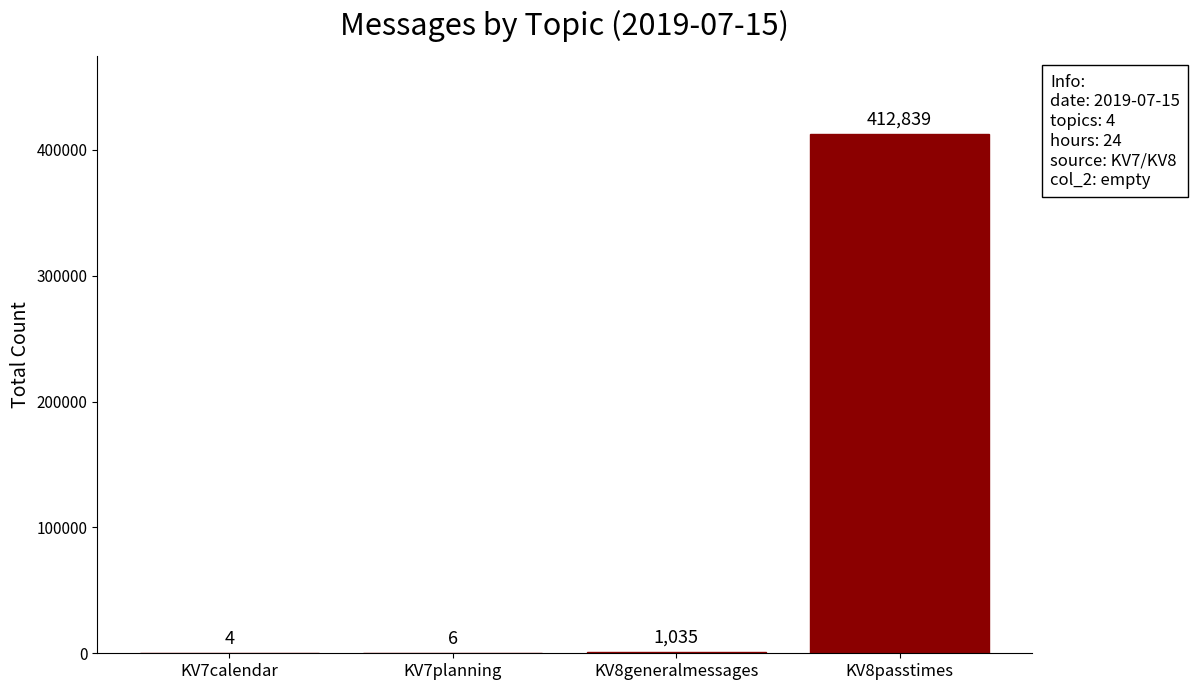

Where is the data nearest to the value 206421?

KV8generalmessages